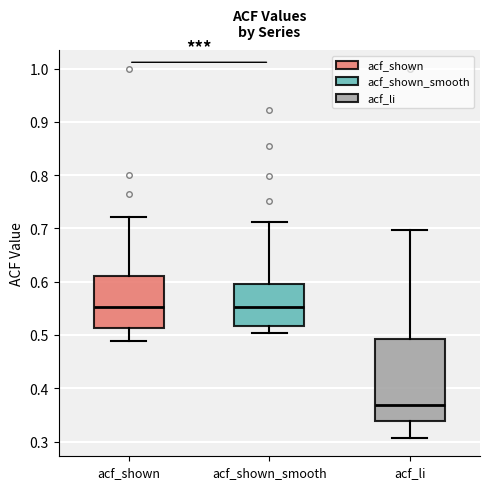

Reading left to right, transcribe this box plot: for each box, give where its median line is, the range the box spans, and where its two whiskers end, as read against the y-axis. The values are not printed on the chart, so give them approximately, as read against the axis.

acf_shown: median 0.55, box 0.51 to 0.61, whiskers 0.49 to 0.72
acf_shown_smooth: median 0.55, box 0.52 to 0.60, whiskers 0.50 to 0.71
acf_li: median 0.37, box 0.34 to 0.49, whiskers 0.31 to 0.70